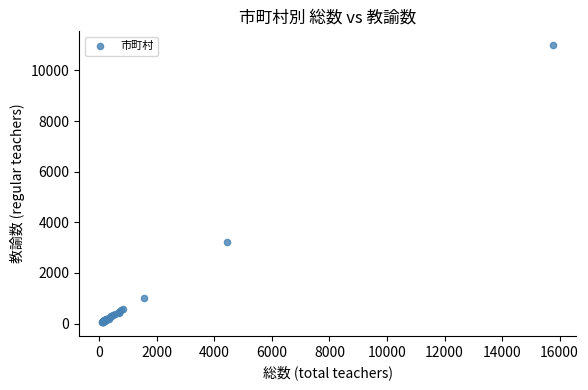

What Y value in the scatter plot is closest to 5528?

3238